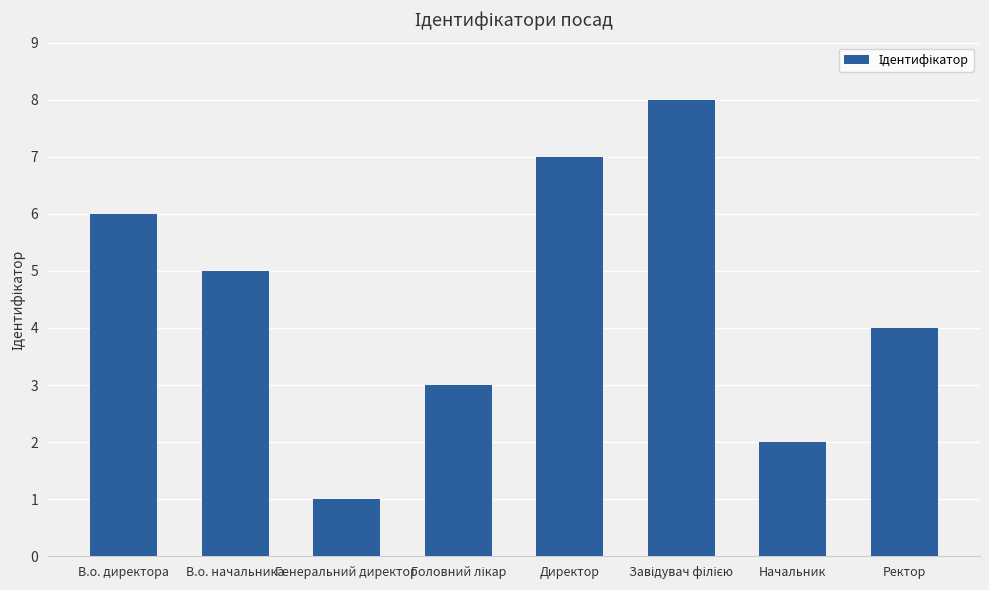

Reading left to right, extract all data points from this chart.

6	5	1	3	7	8	2	4